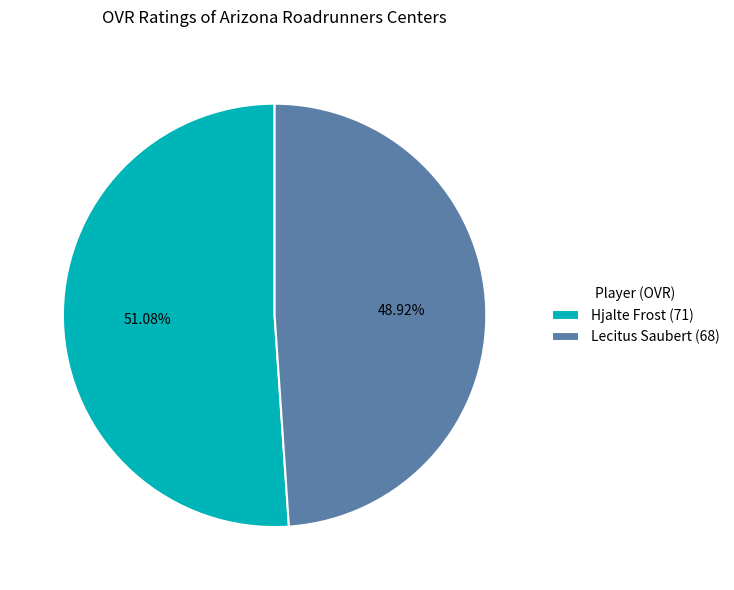

To the nearest percent, what portion does Hjalte Frost represent?

51%